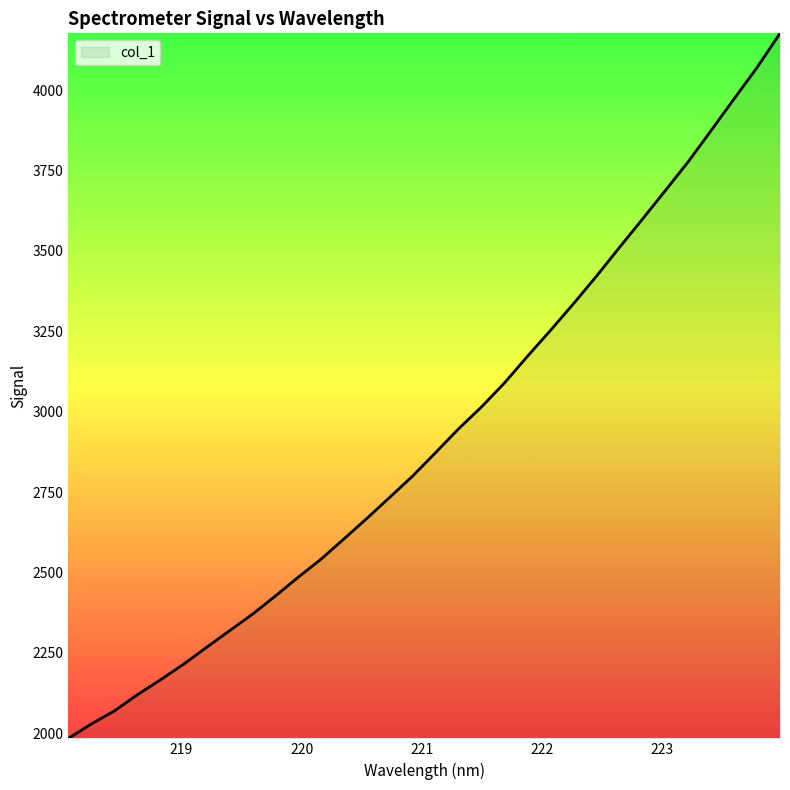

What is the difference between the maximum and minimum values?

2191.7